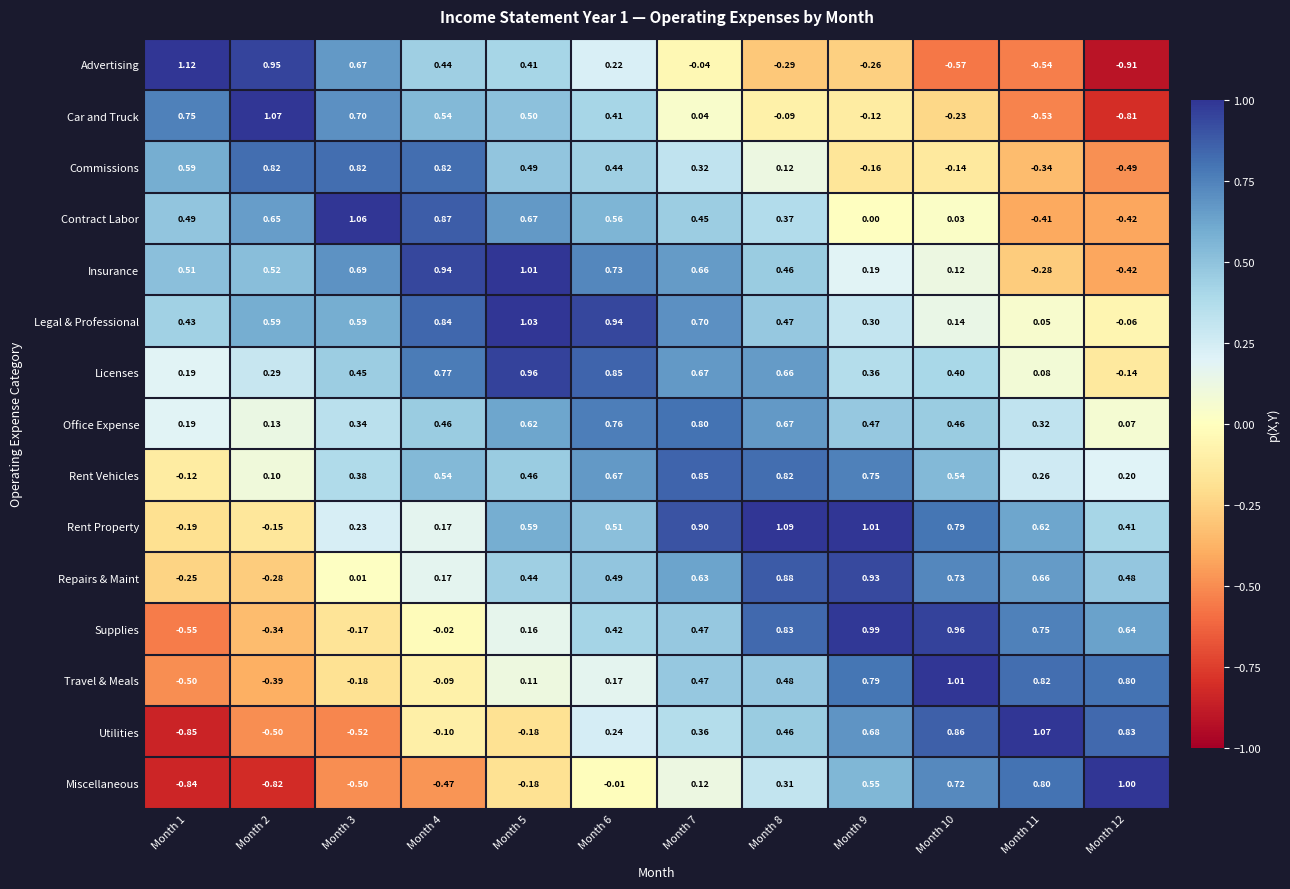

How many series are shown in this chart?

15